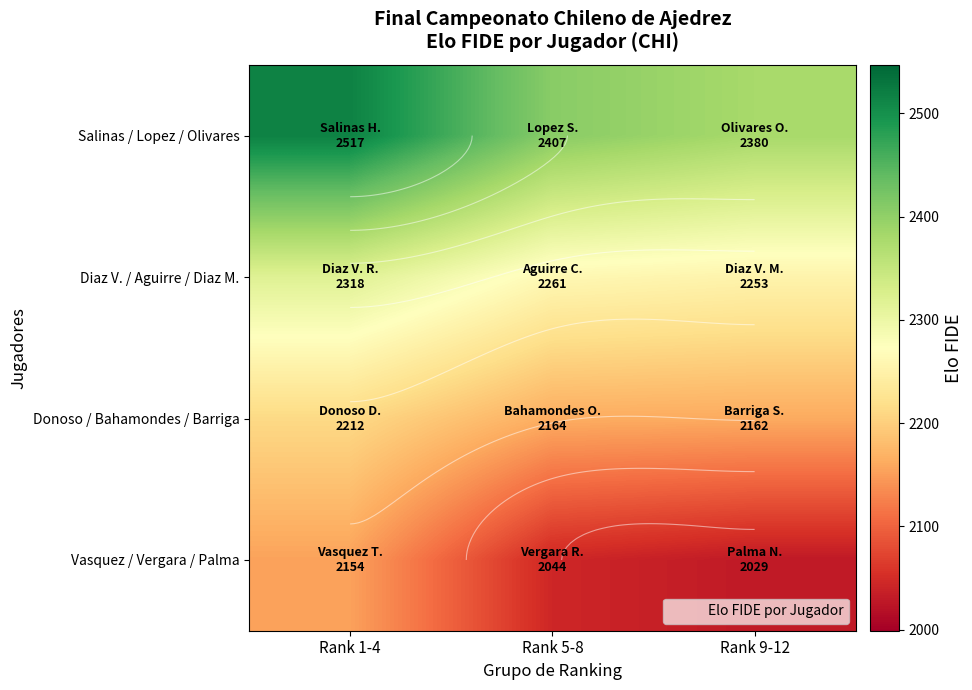

Rank the series at Rank 9-12 from highest to lowest value.

Salinas / Lopez / Olivares, Diaz V. / Aguirre / Diaz M., Donoso / Bahamondes / Barriga, Vasquez / Vergara / Palma